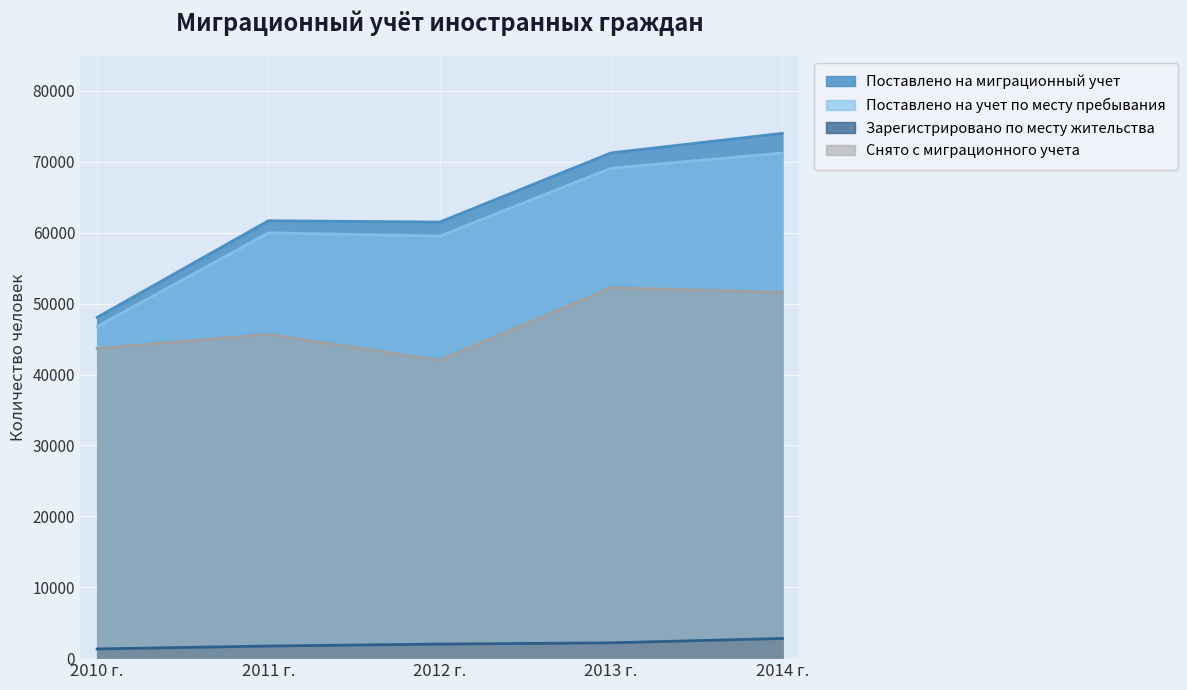

List the series in order of their peak value, highest first.

Поставлено на миграционный учет, Поставлено на учет по месту пребывания, Снято с миграционного учета, Зарегистрировано по месту жительства